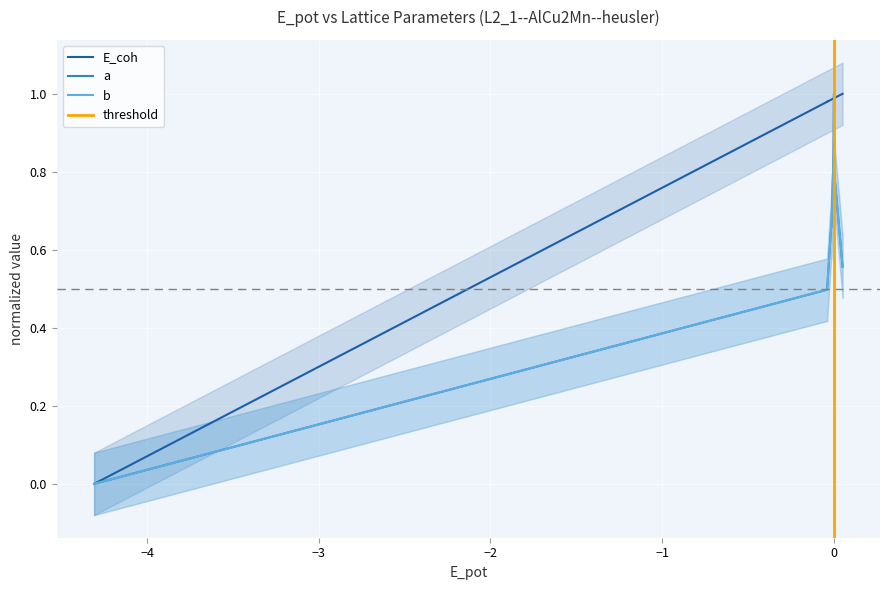

In a, how many points are higher than both neighbors (excluding endpoints)?

1